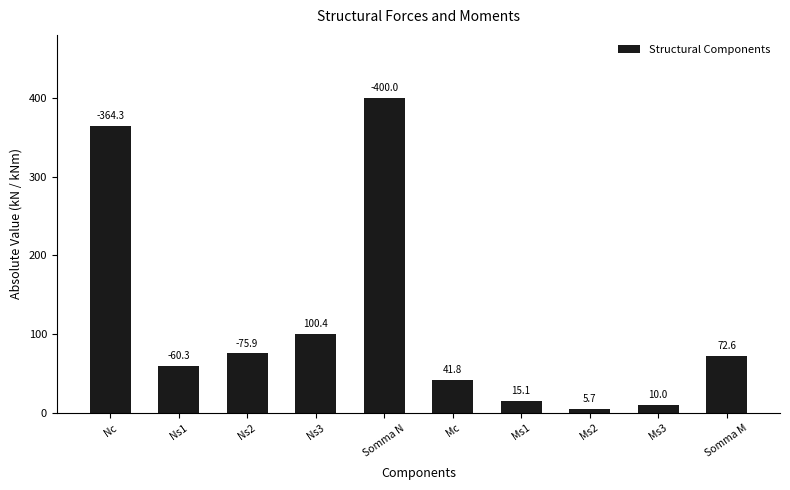

Rank the categories by value from highest to lowest.

Somma N, Nc, Ns3, Ns2, Somma M, Ns1, Mc, Ms1, Ms3, Ms2